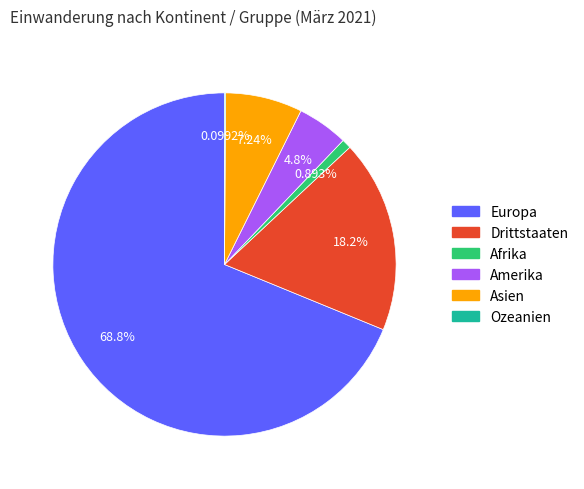

Does any single category account for the majority?

Yes